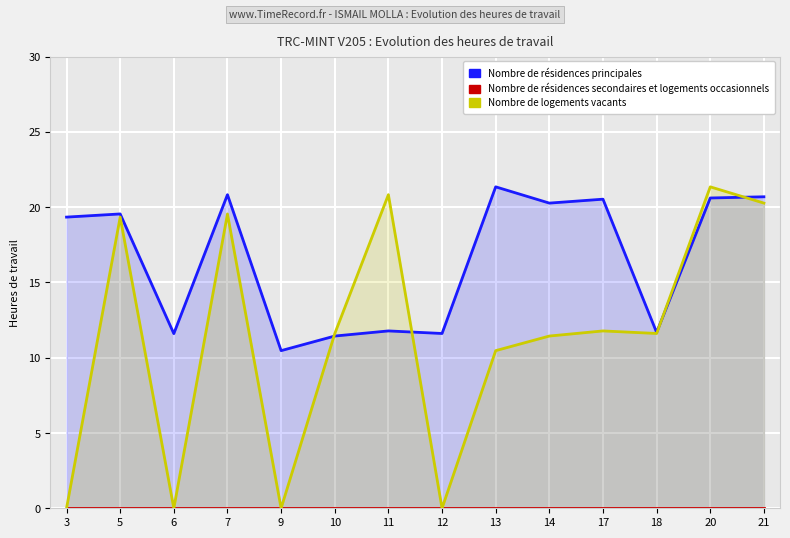

How many lines are shown in the chart?

3